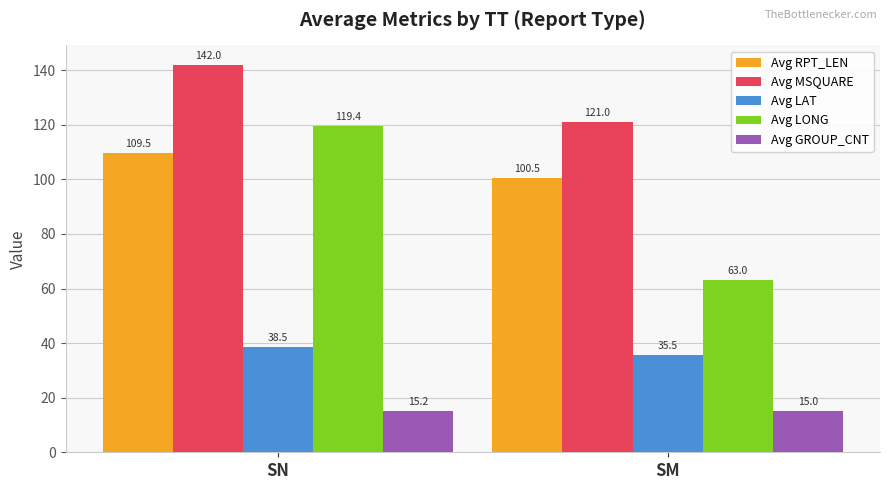

Is it true that Avg MSQUARE equals 237.0 at SN?

False